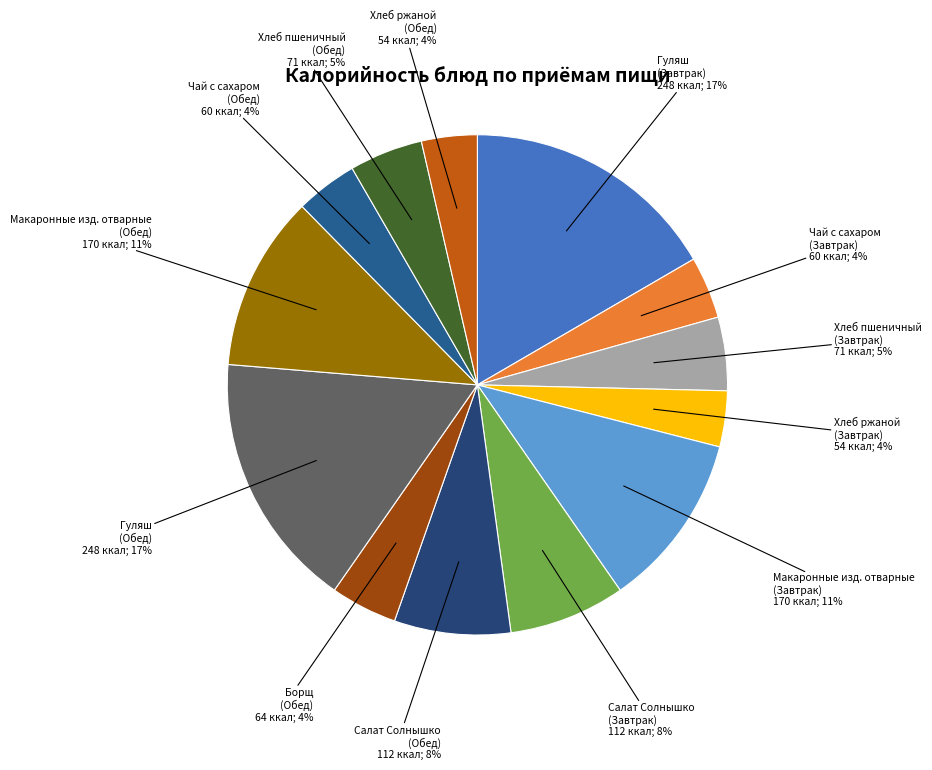

Does Макаронные изд. отварные (Завтрак) account for over 50% of the chart?

No